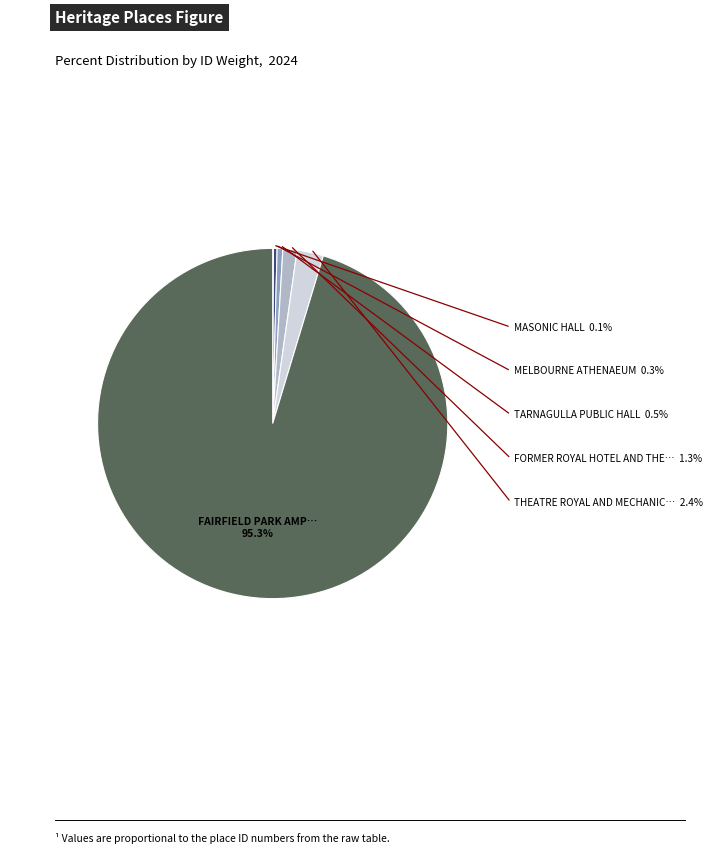

Does any single category account for the majority?

Yes